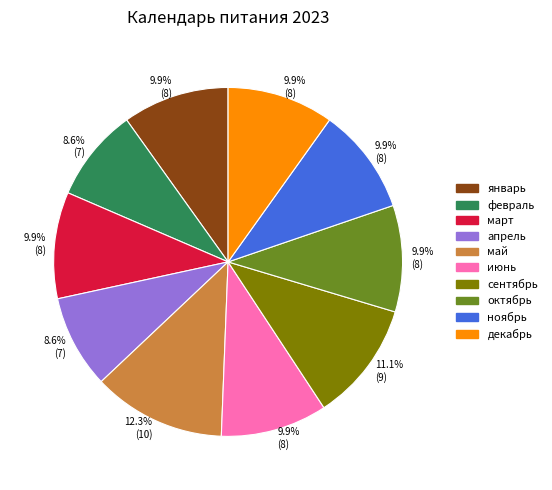

What percentage is NOT represented by июнь?

90.1%